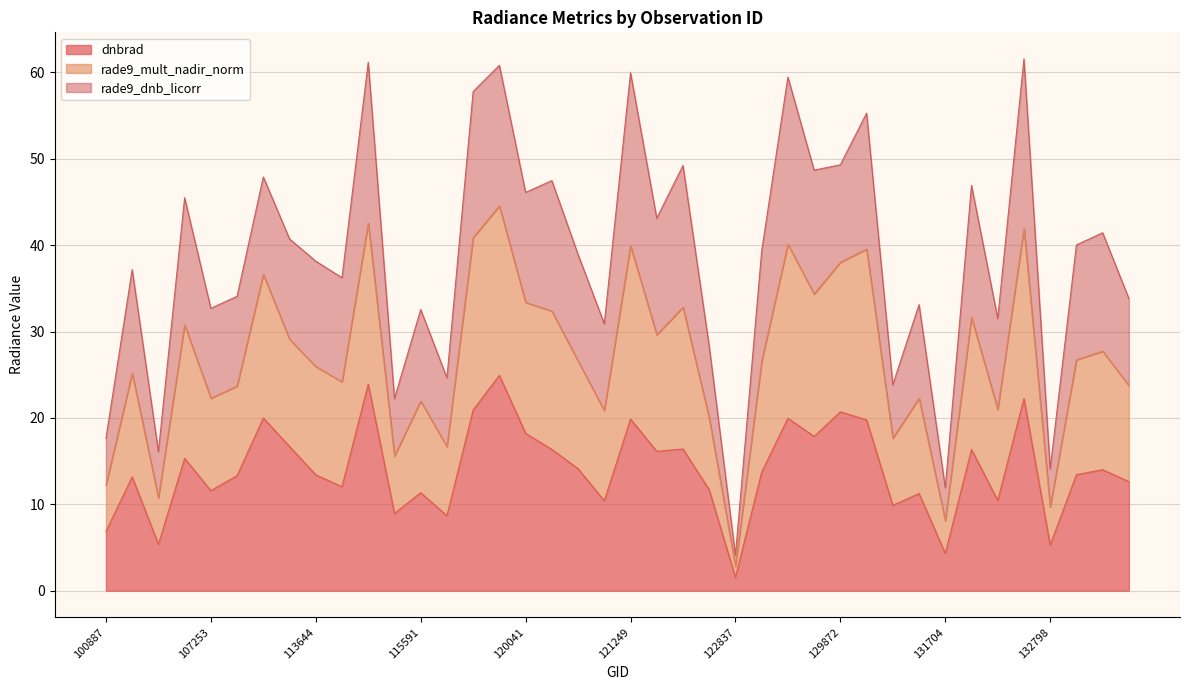

What is the sum of the dnbrad values at 107081 and 130826?

25.2